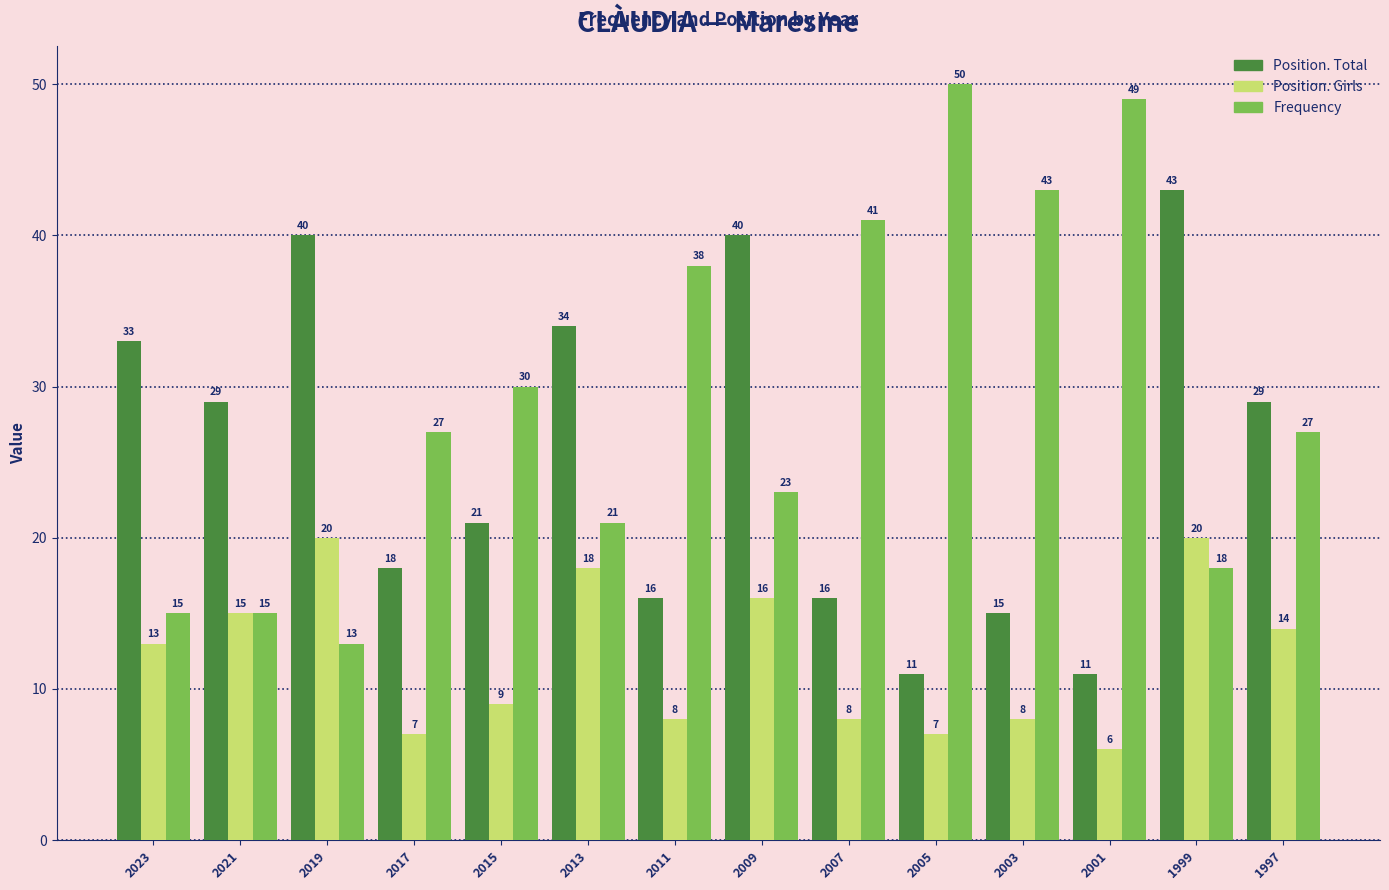

What is the greatest value displayed?

50